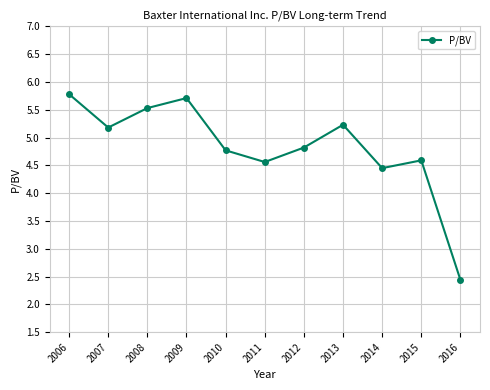

Is it true that the value at 2011 is 1.2?

False